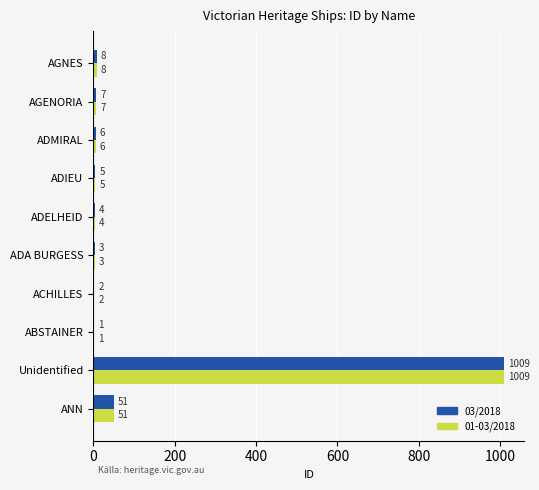

What is the sum of the 01-03/2018 values at AGNES and ACHILLES?

10